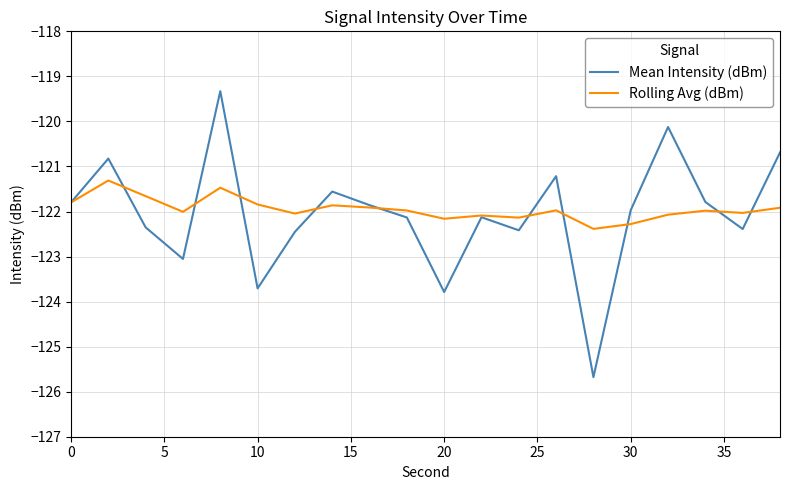

Which series has the widest spread of values?

Mean Intensity (dBm)